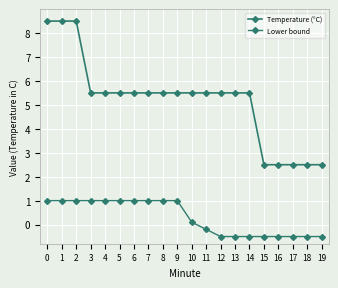

At which label is Temperature (°C) closest to 5?

3